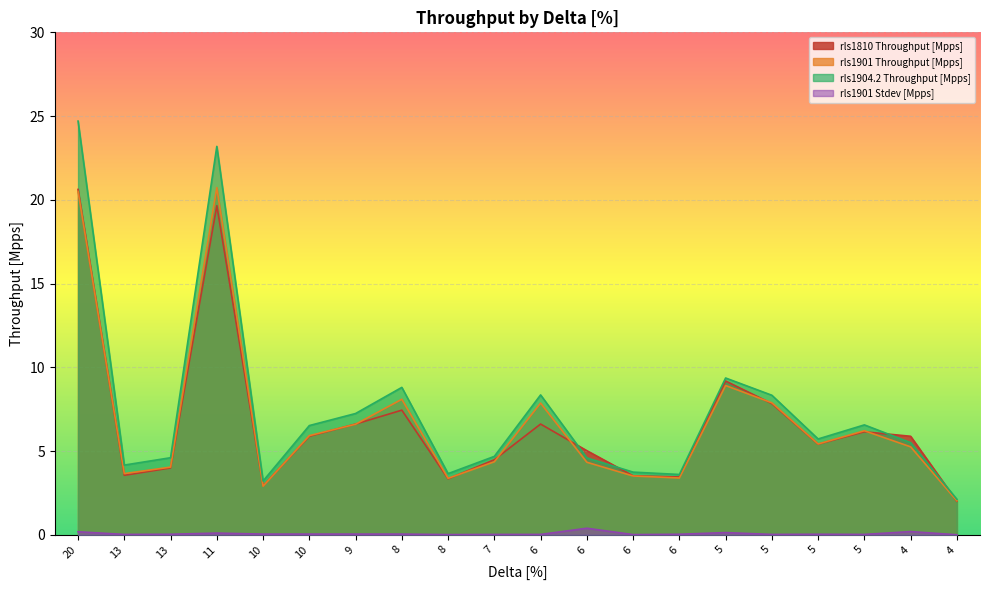

Which series changed the most between 11 and 10?

rls1904.2 Throughput [Mpps]